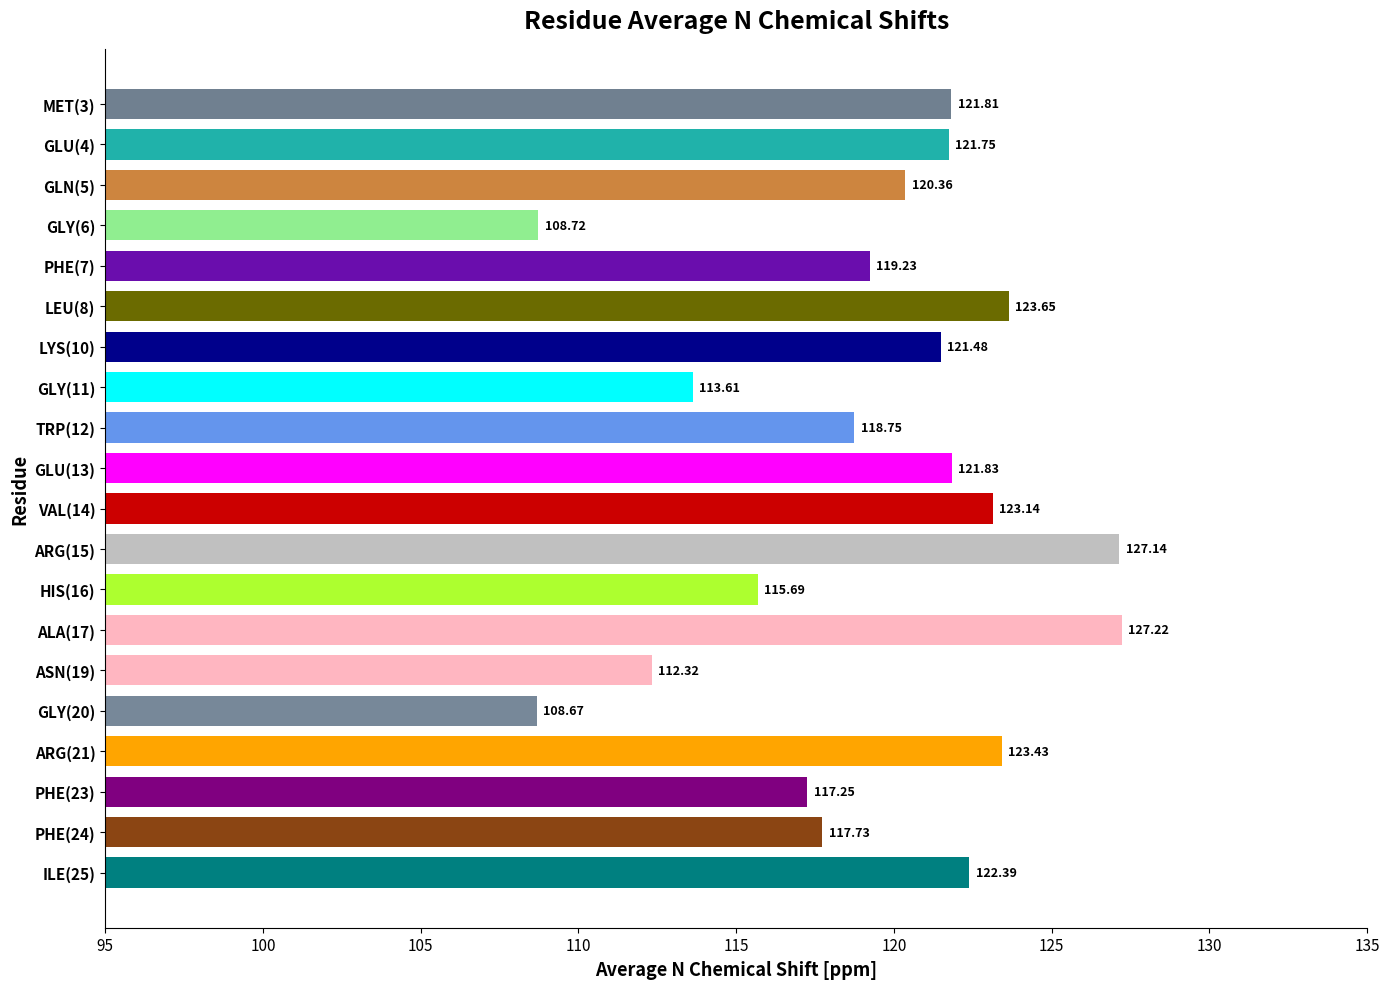

Approximately how many times larger is the value at ASN(19) compared to LYS(10)?

0.9